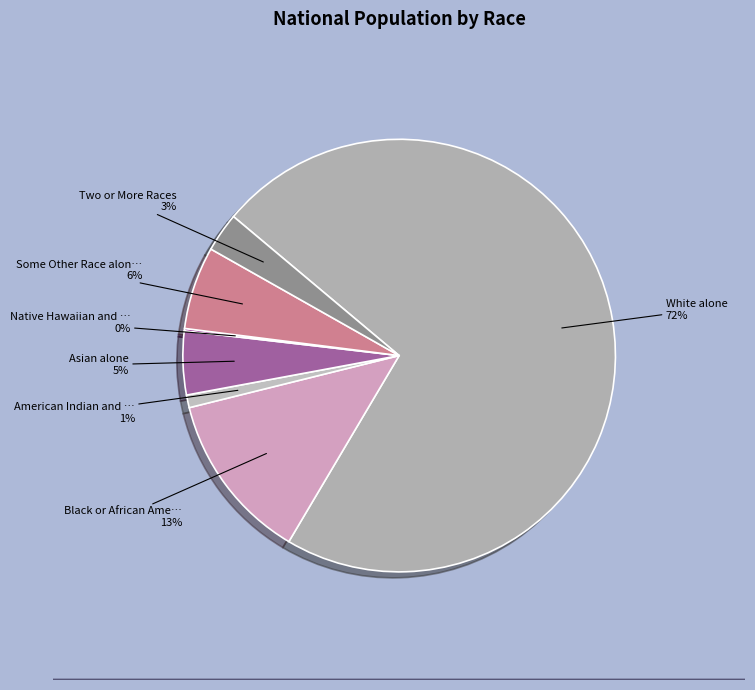

True or false: Black or African American alone accounts for 21% of the total.

False